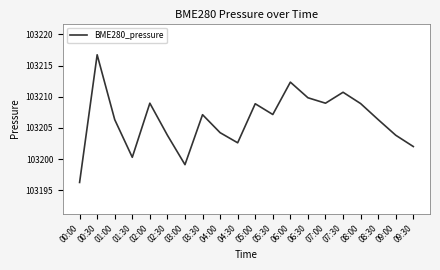

Count the number of categories in the chart.

20